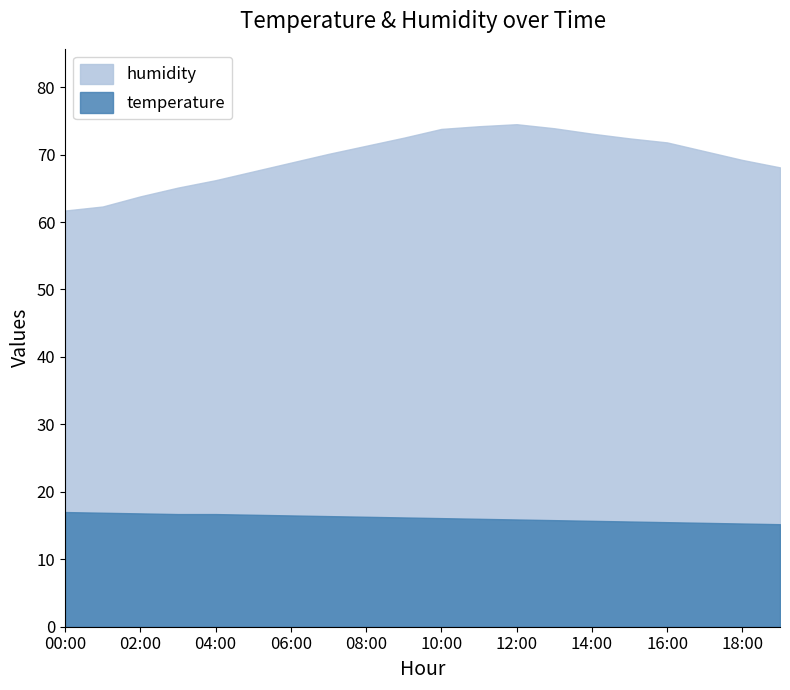

At which category does the chart reach its minimum across all series?

19:00